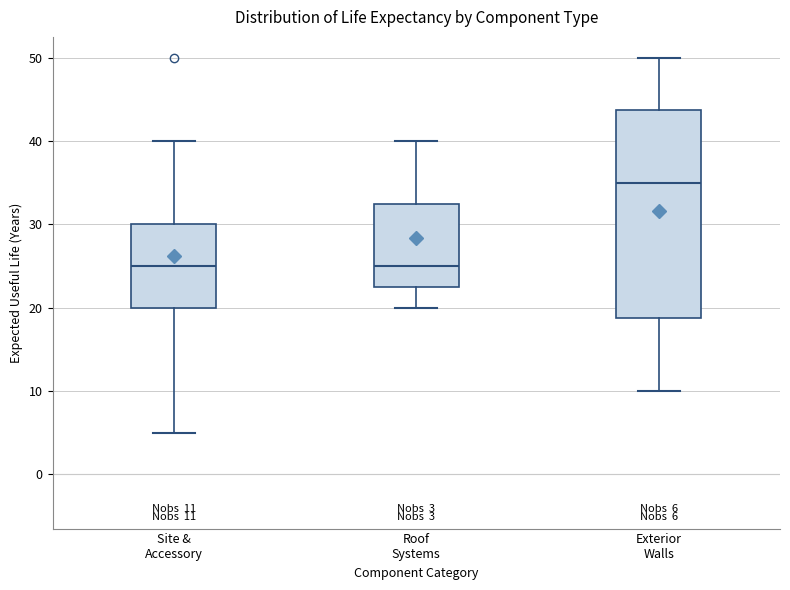

Which box is the tallest, from its lower edge to its upper edge?

Exterior Walls